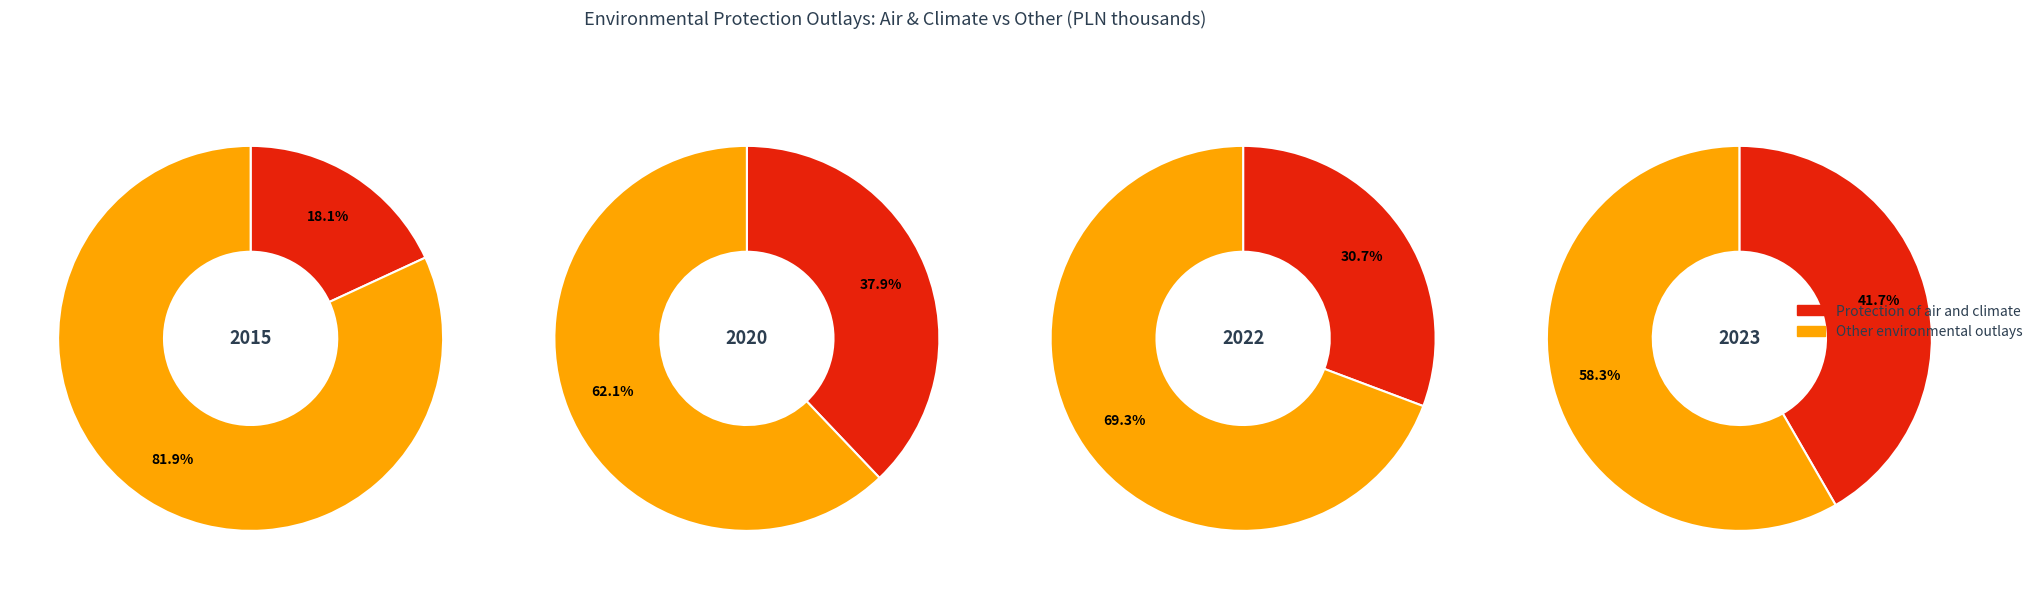

True or false: 1 accounts for 12% of the total.

False